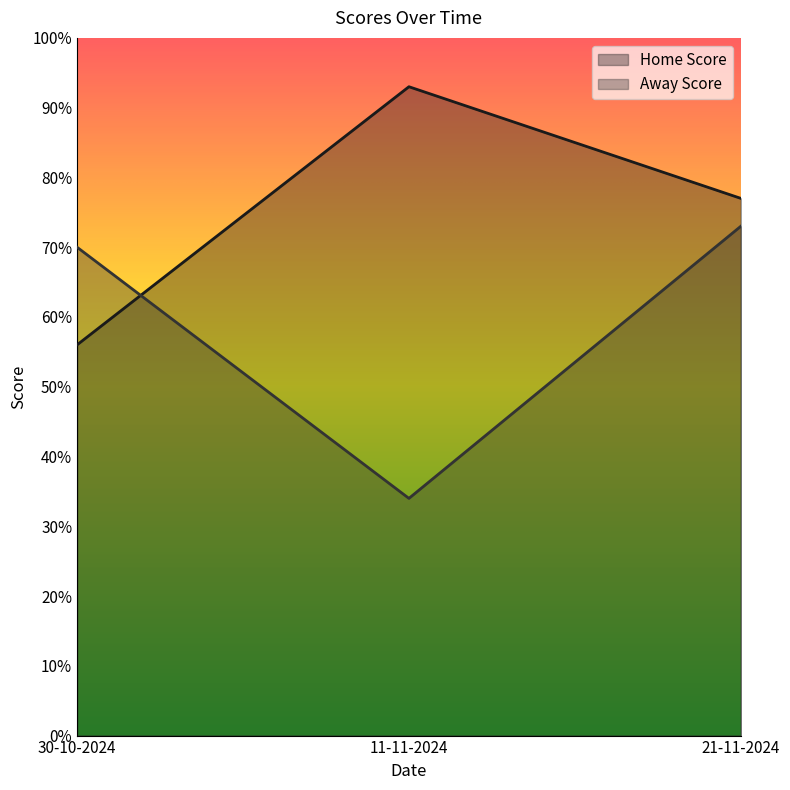

The value of Away Score at 30-10-2024 is 70. True or false?

True